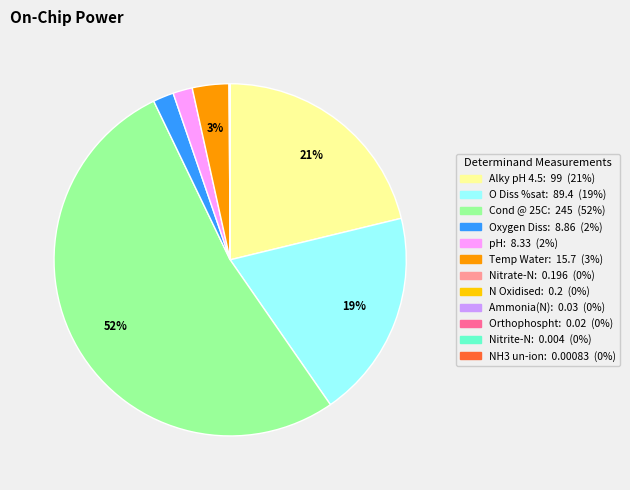

What is the majority slice?

Cond @ 25C